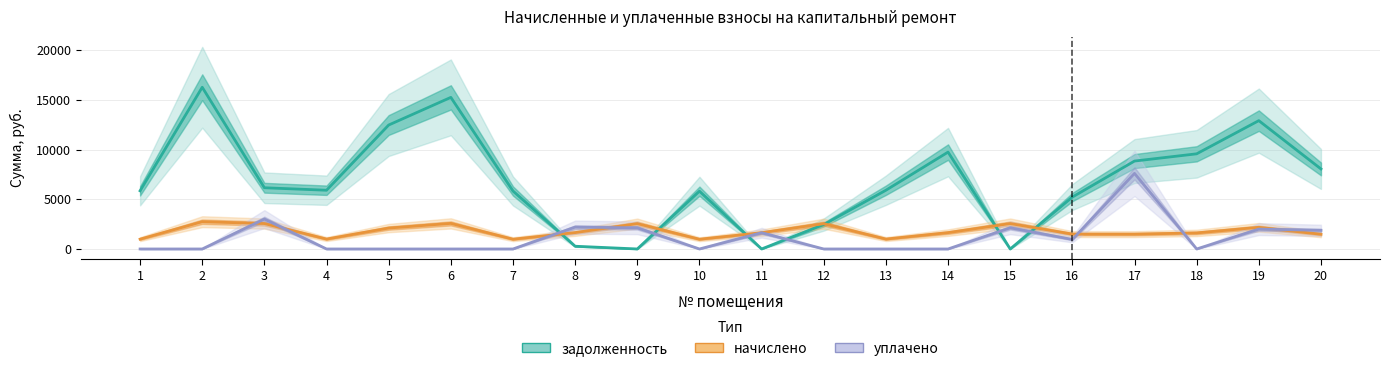

Reading left to right, transcribe all the data shown in this chart.

задолженность: 5856.0	16281.6	6163.8	5913.6	12480.0	15264.0	5836.8	274.9	0.8	5817.6	0.9	2459.1	5913.6	9753.6	0.0	5227.5	8851.2	9580.8	12921.6	8058.4
начислено: 988.2	2747.5	2559.6	997.9	2106.0	2575.8	985.0	1649.2	2553.1	981.7	1636.2	2546.6	997.9	1645.9	2559.6	1497.6	1493.6	1616.8	2180.5	1480.7
уплачено: 0.0	0.0	3009.9	0.0	0.0	0.0	0.0	2201.5	2128.0	0.0	1638.0	0.0	0.0	0.0	2132.0	958.0	7608.9	0.0	2000.0	1880.0